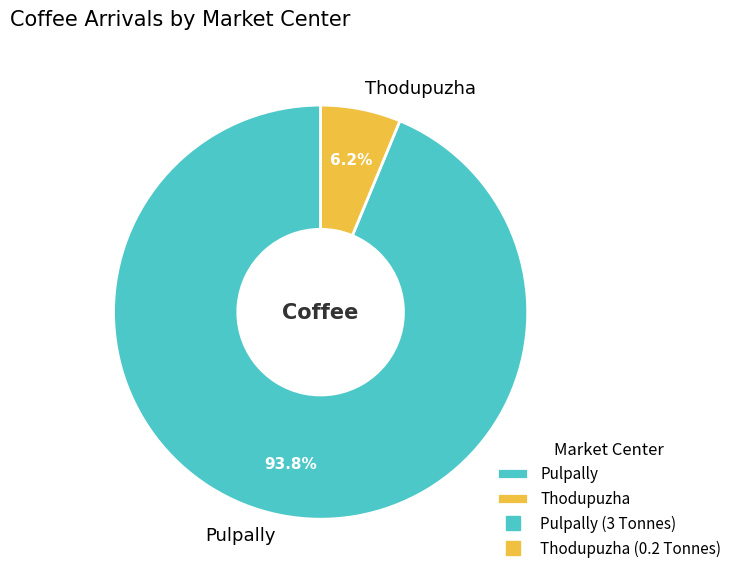

What is the majority slice?

Pulpally